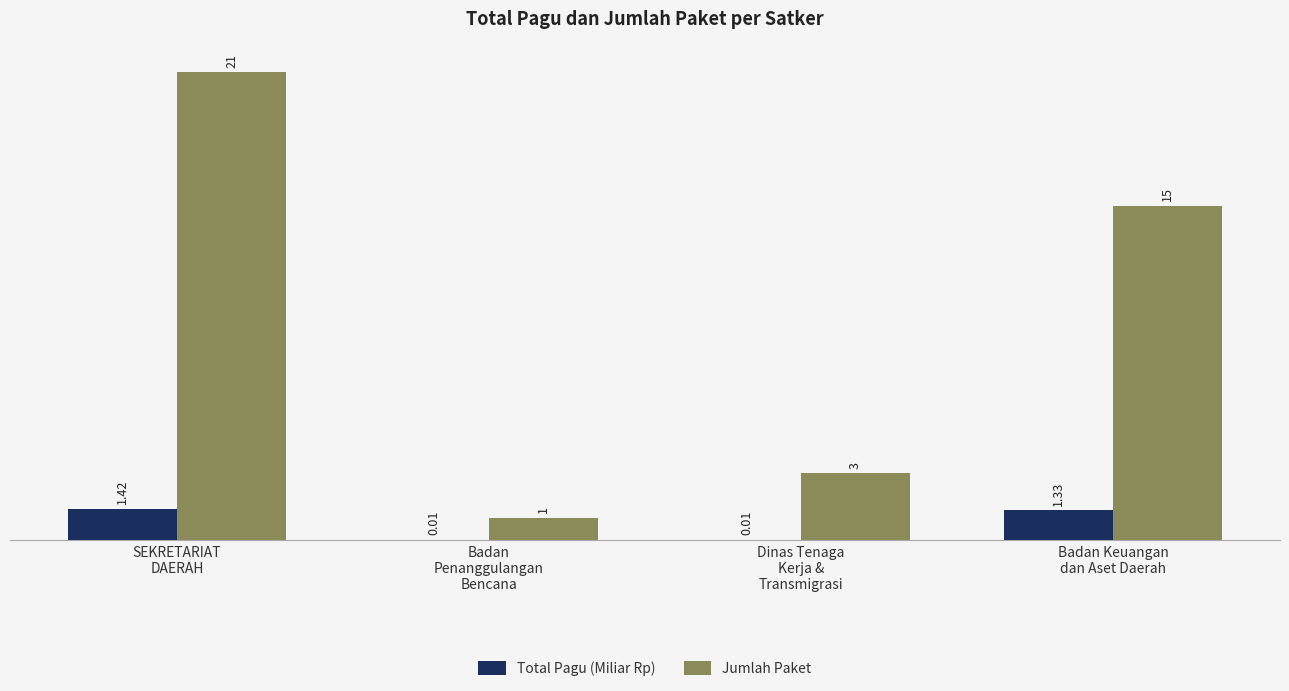

Which series has the largest total across all categories?

Jumlah Paket